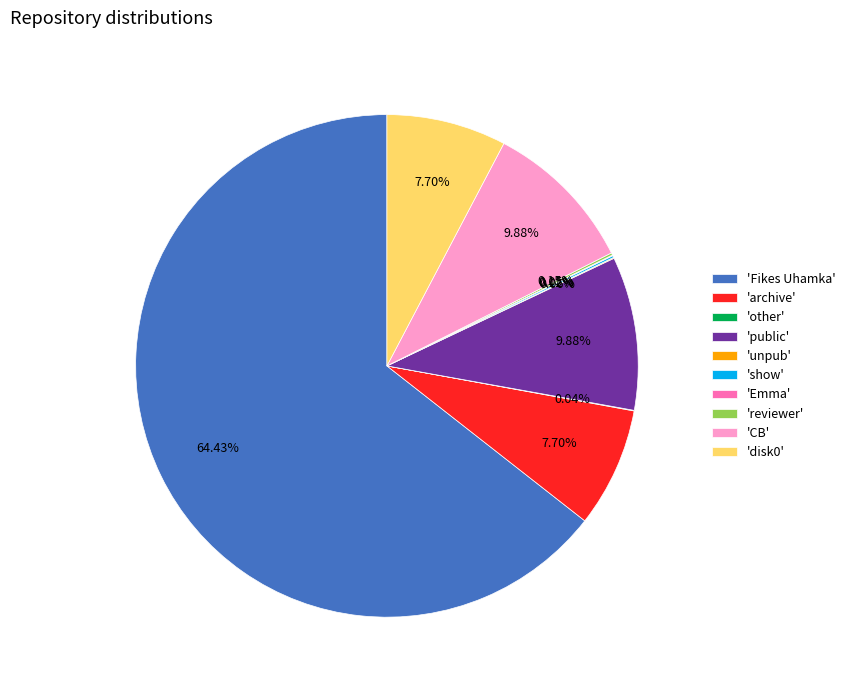

What is the largest slice in the pie chart?

'Fikes Uhamka'